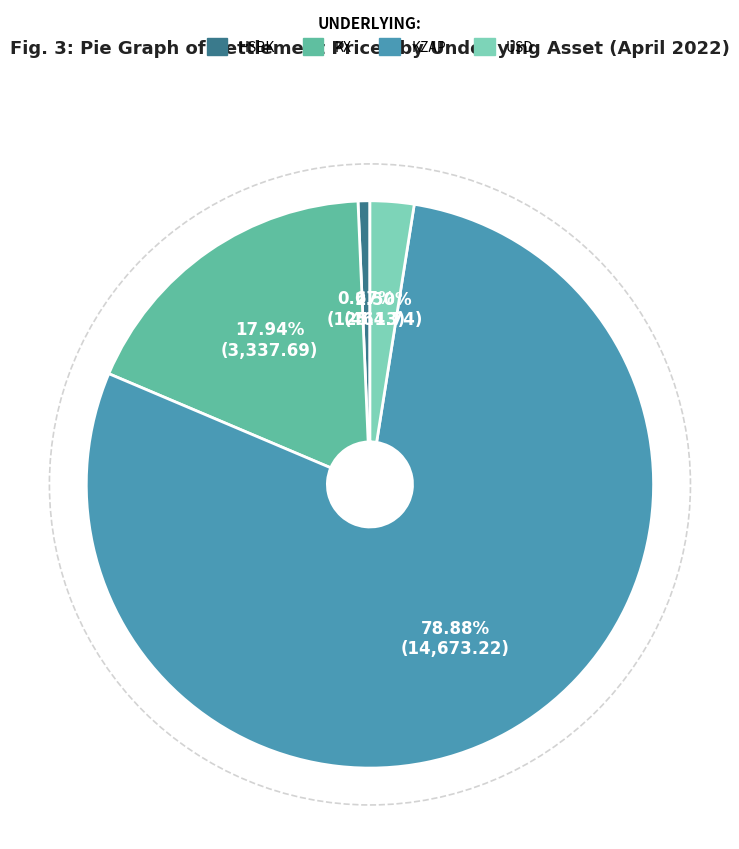

What percentage is the KX slice, to the nearest percent?

18%